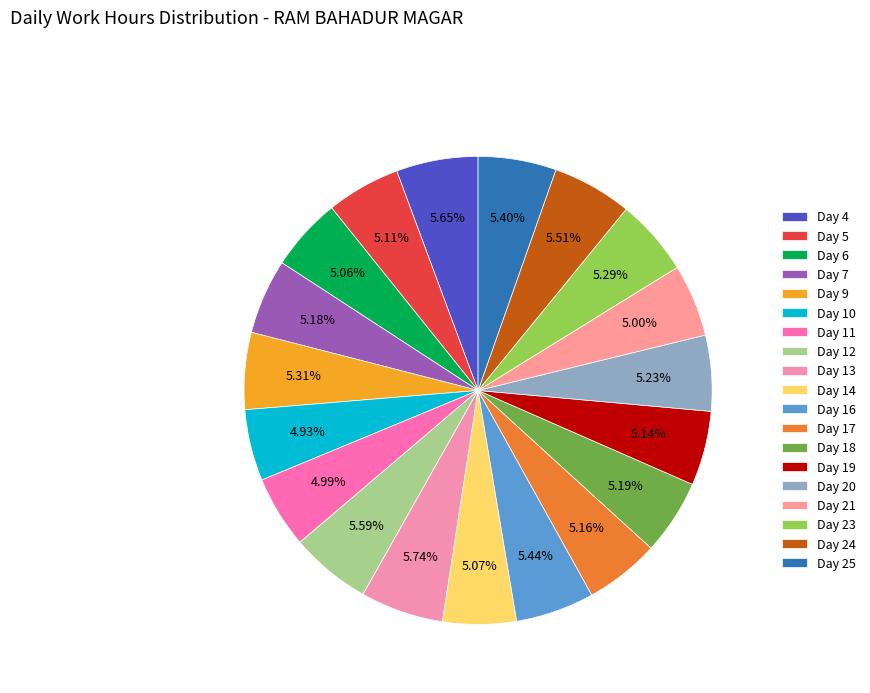

What portion of the pie excludes Day 17?

94.8%